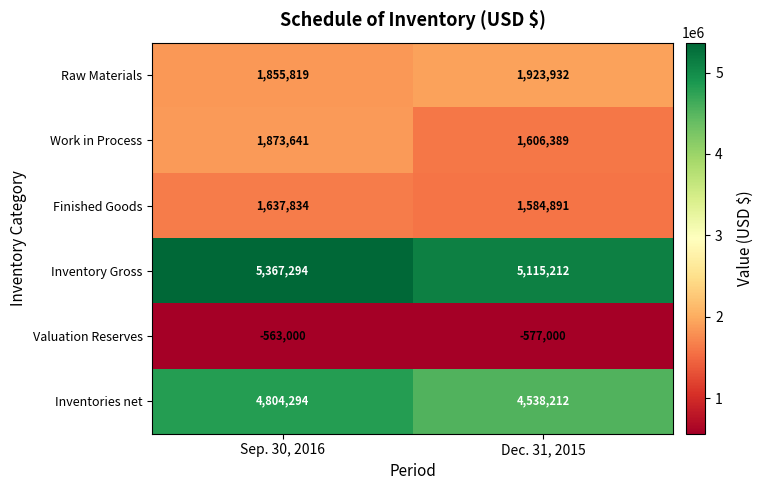

The value of Work in Process at Sep. 30, 2016 is 1873641. True or false?

True